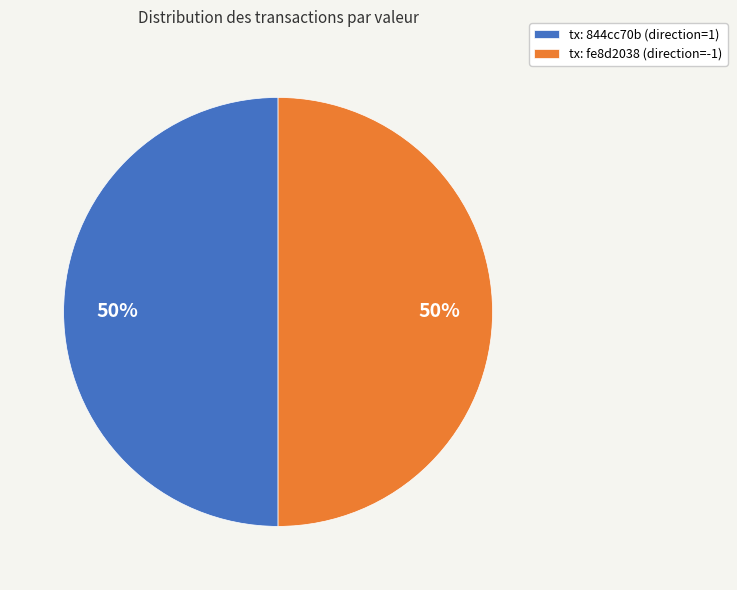

Is it true that tx: fe8d2038 (direction=-1) is 50% of the pie?

True